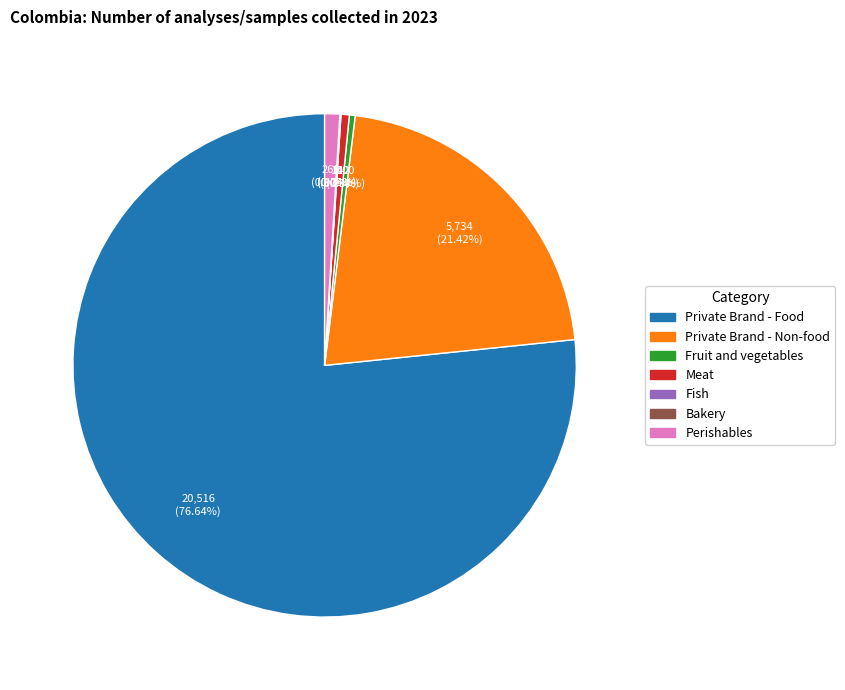

Is the sum of Private Brand - Food and Perishables greater than half?

Yes